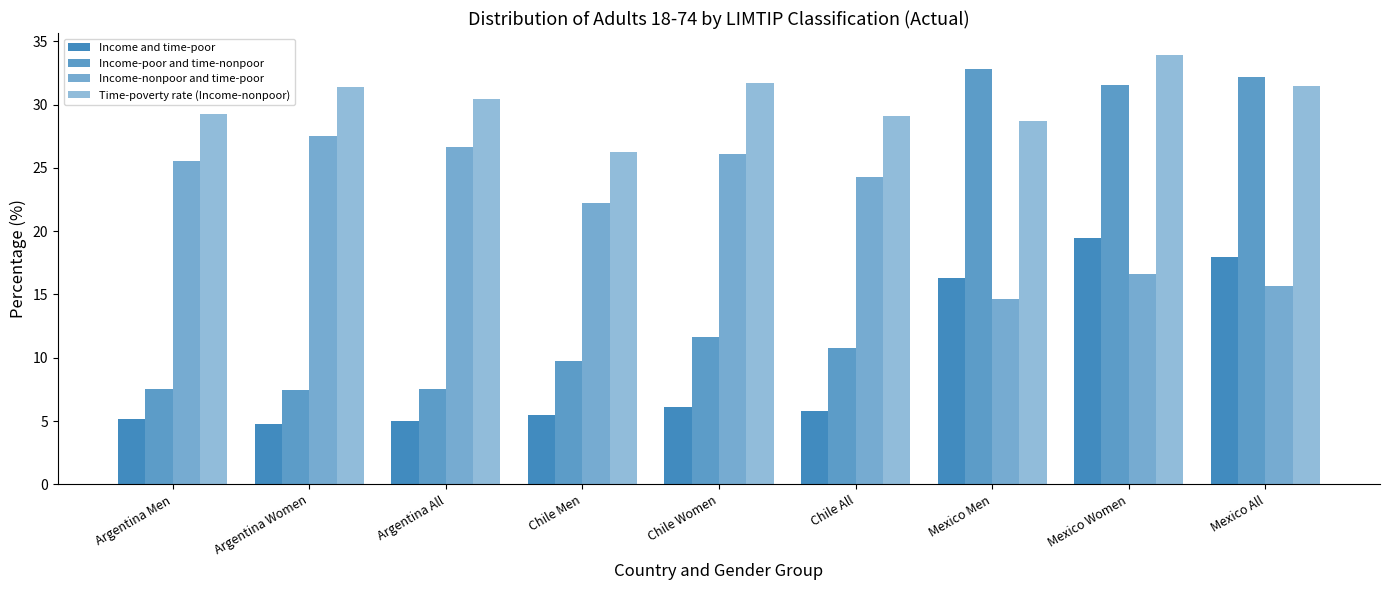

What is the value of the Income and time-poor bar at the 1st from the left?

5.2